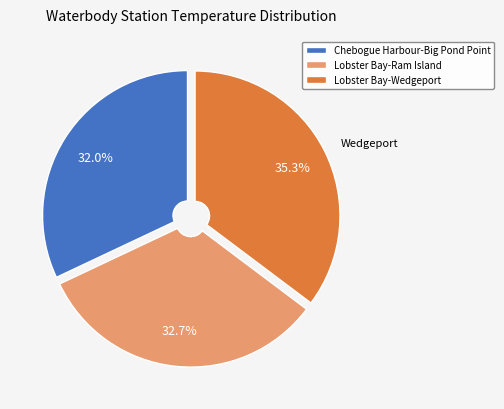

Combined, what portion of the pie is Chebogue Harbour-Big Pond Point and Lobster Bay-Ram Island?

64.7%